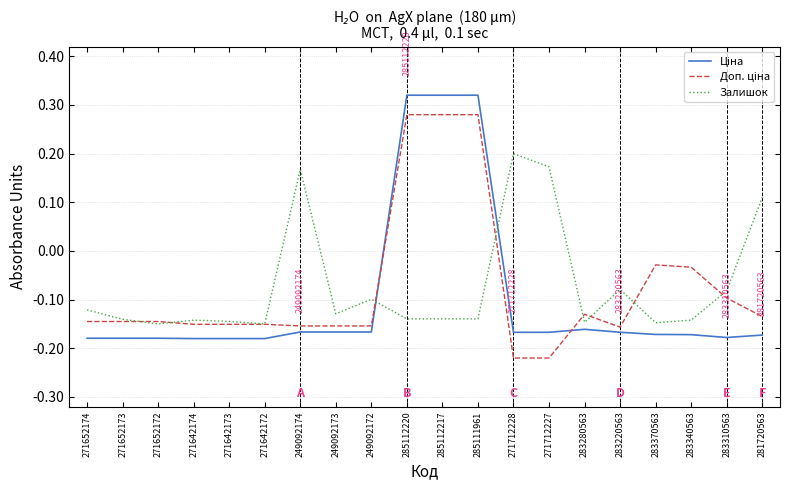

Which series changed the most between 271652173 and 249092174?

Залишок